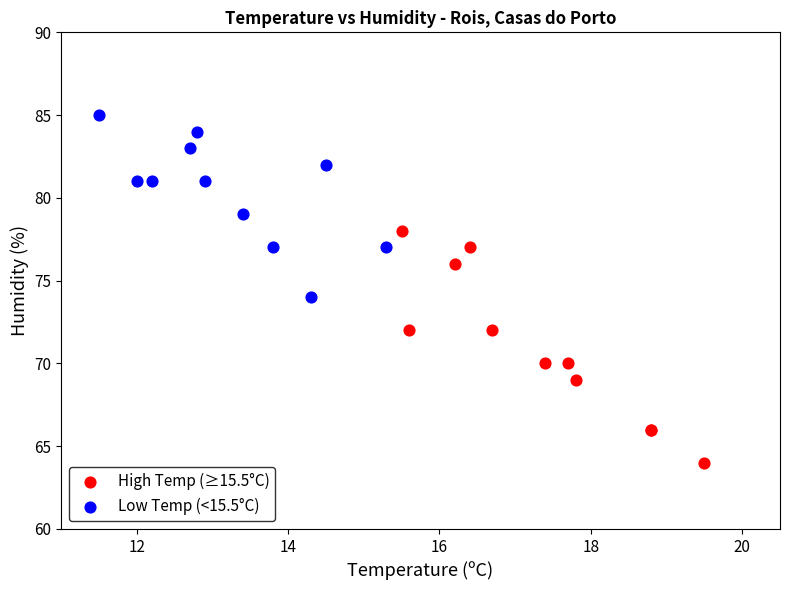

Which series has the largest Y range (max minus min)?

High Temp (≥15.5°C)